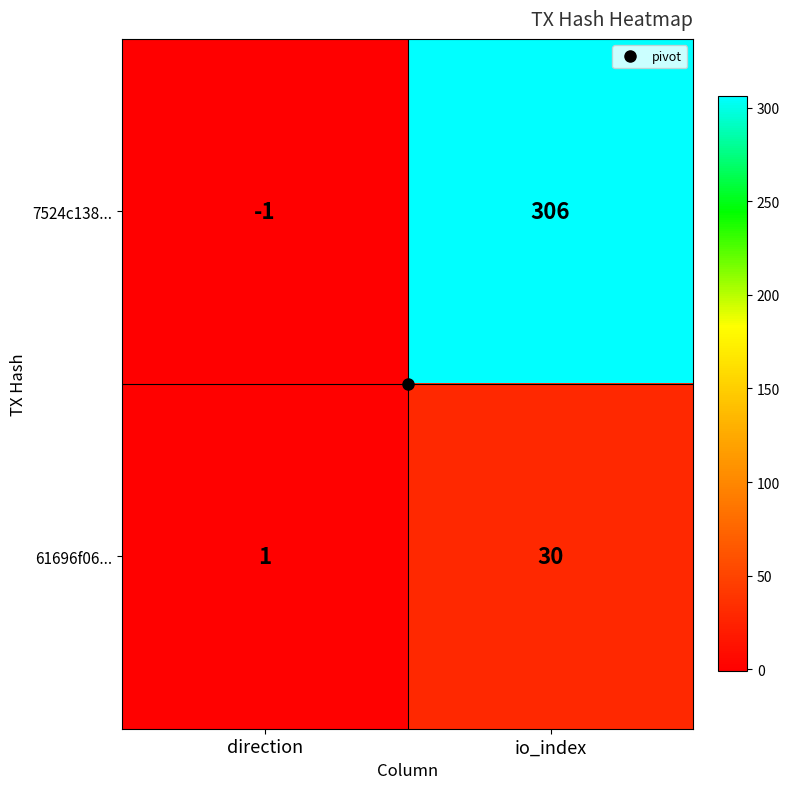

At which label does 7524c138... reach its minimum?

direction